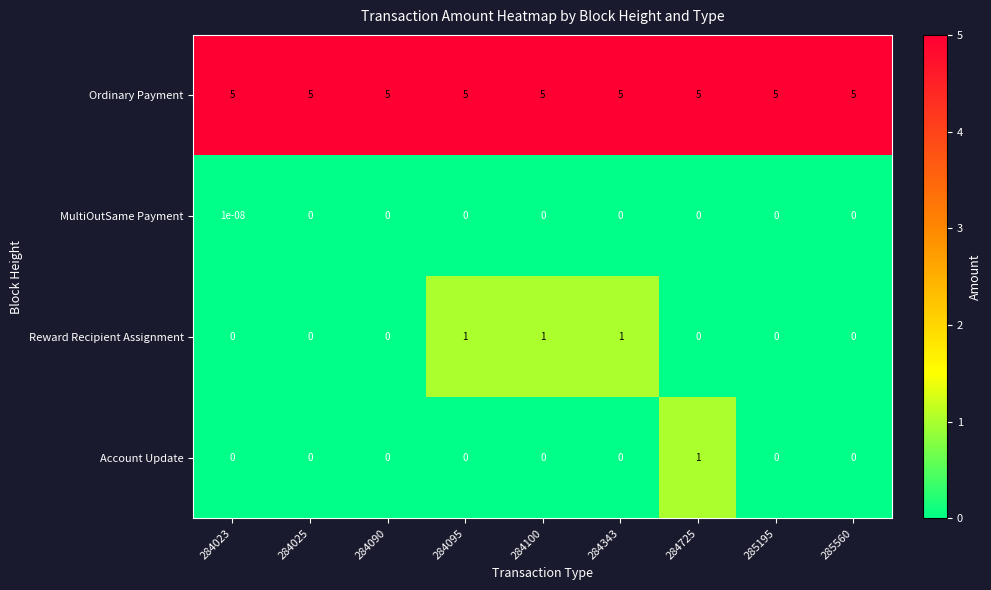

The value of Account Update at 284725 is 0.3. True or false?

False